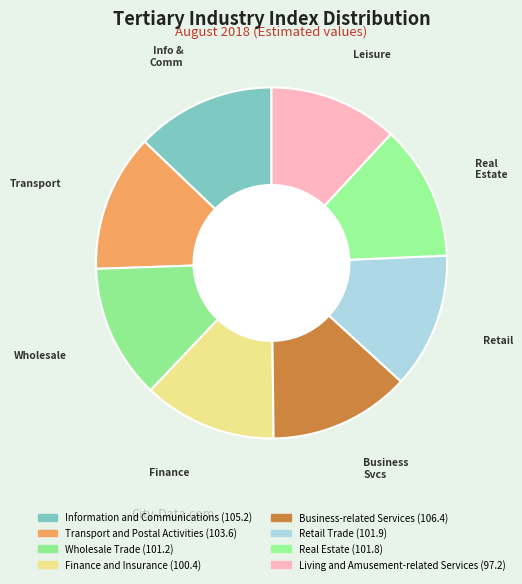

The Retail Trade slice represents 12% of the pie. True or false?

True